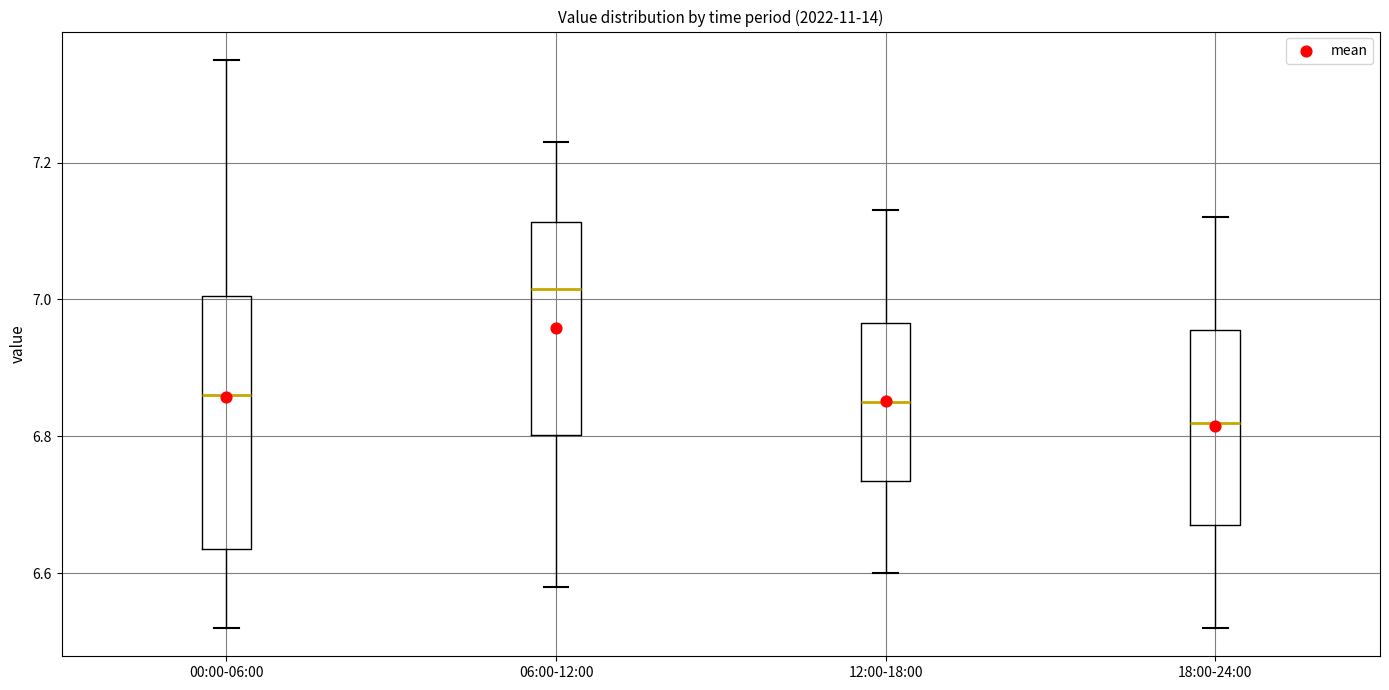

Which box is the tallest, from its lower edge to its upper edge?

00:00-06:00